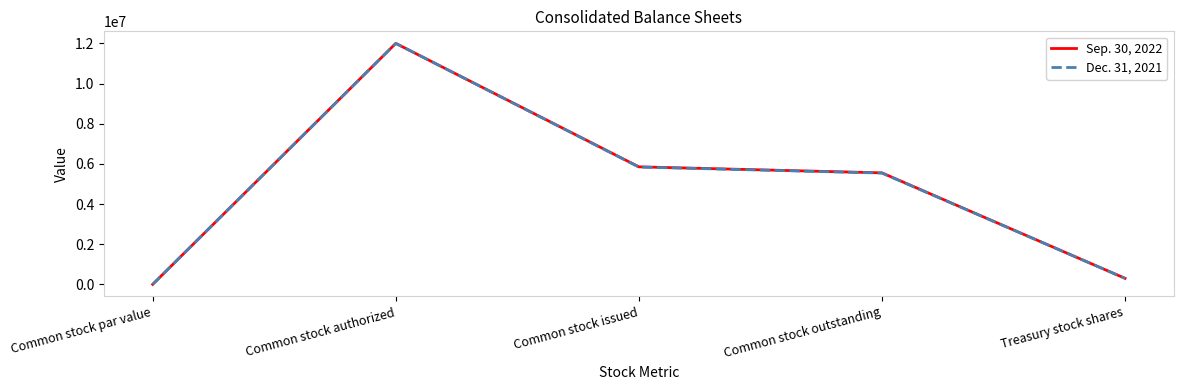

Reading left to right, extract all data points from this chart.

Sep. 30, 2022: 0	12000000	5852325	5552351	299974
Dec. 31, 2021: 0	12000000	5841240	5541266	299974